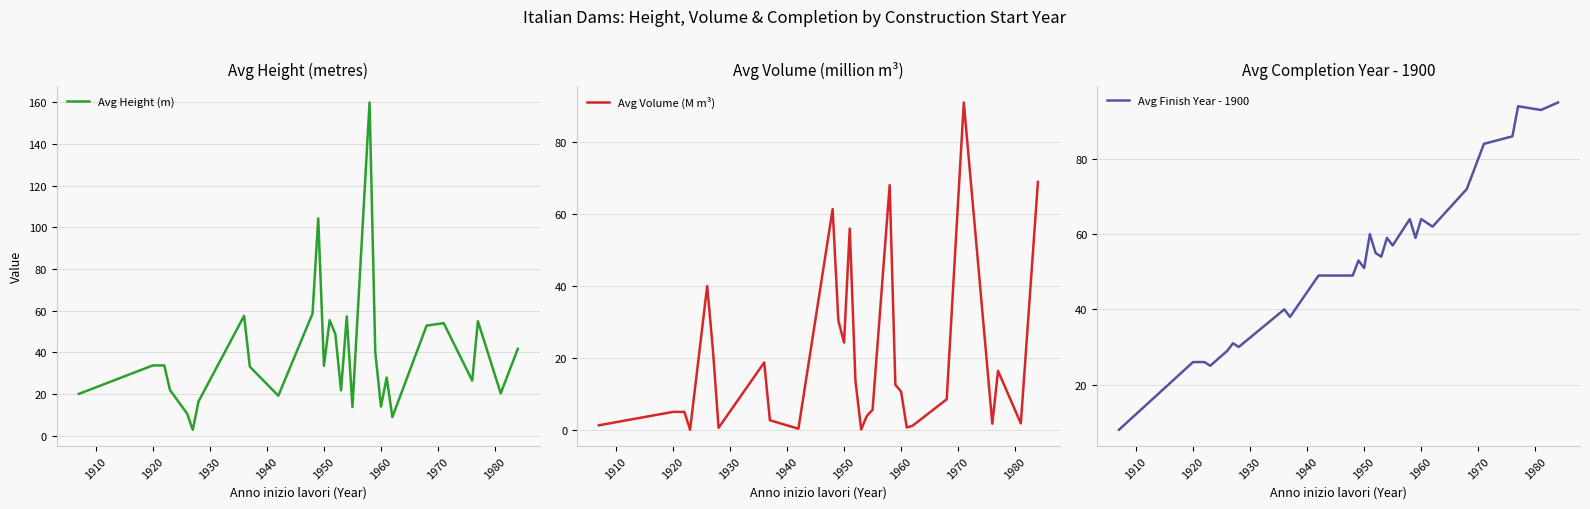

Which series has the largest total across all categories?

Avg Finish Year - 1900